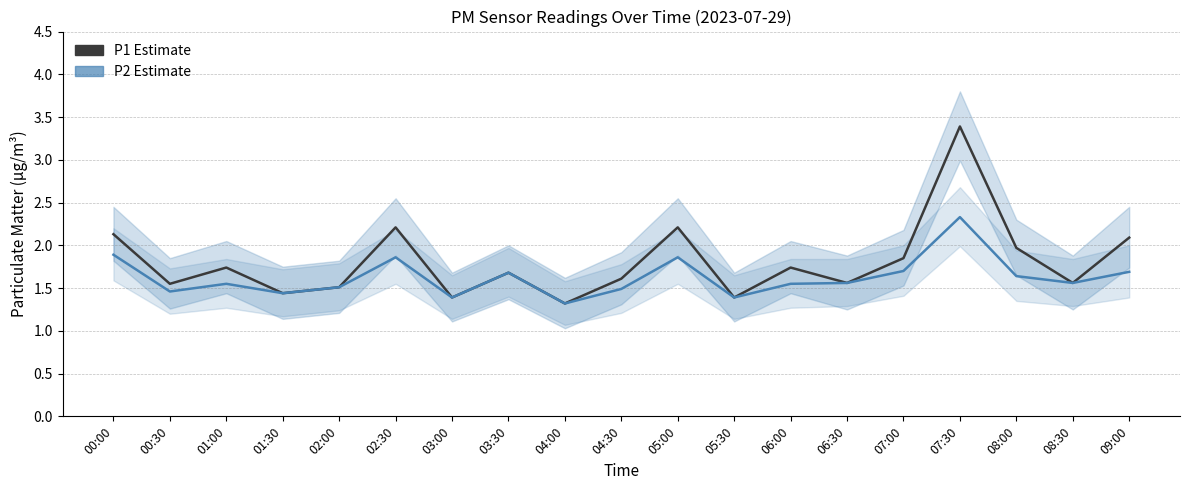

True or false: P2 has a value of 2.3 at 06:00.

False